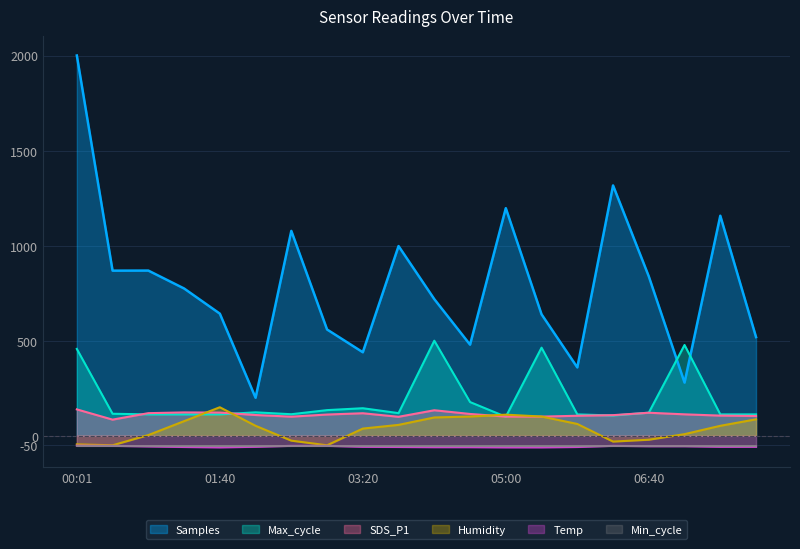

At which category does SDS_P1 reach its first local valley?

00:25